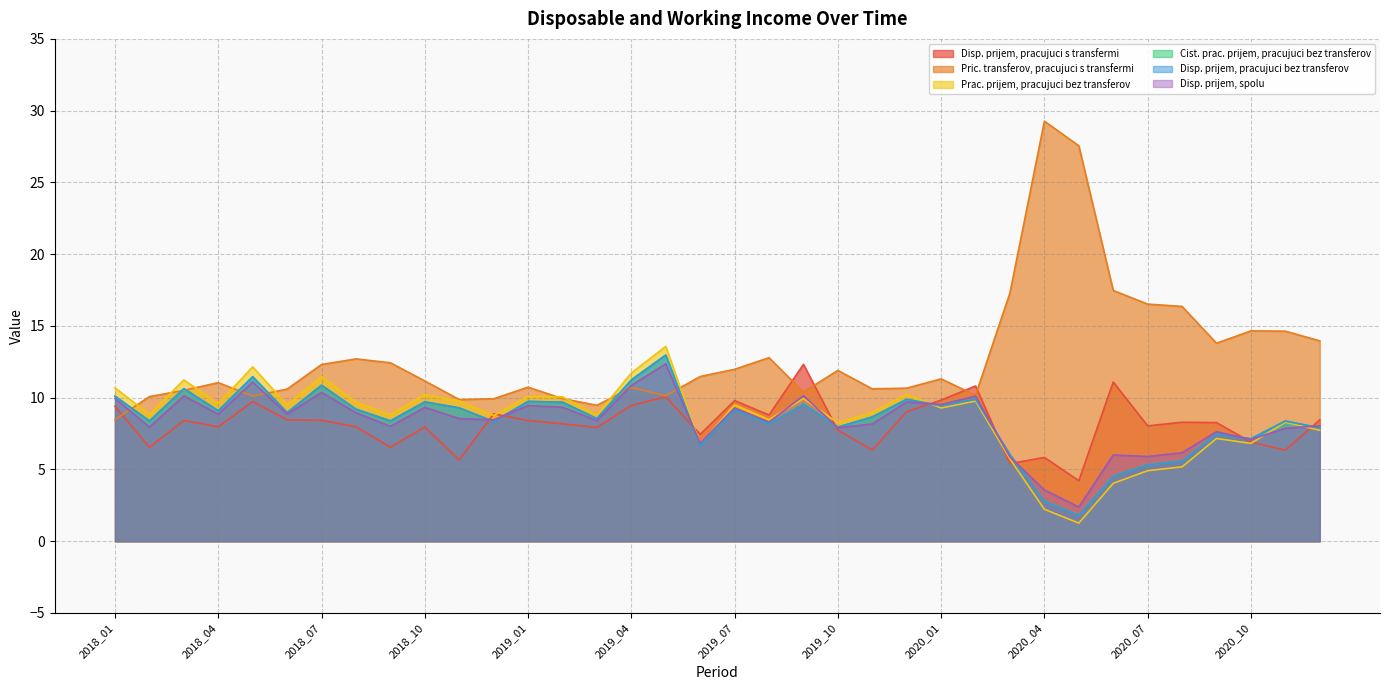

How many lines are shown in the chart?

6